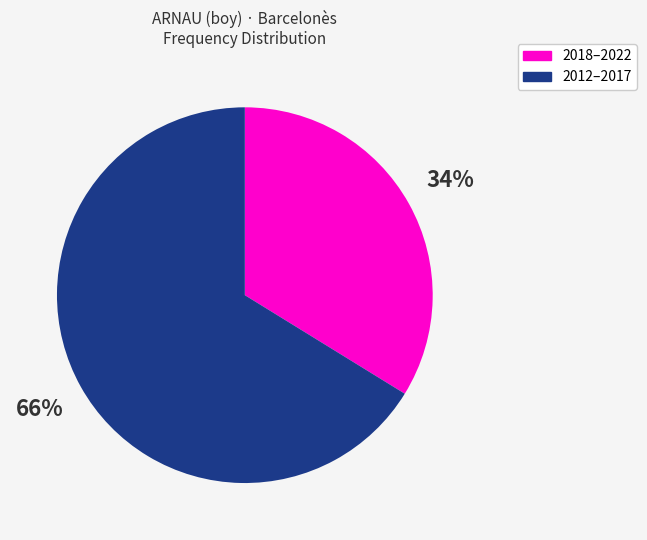

Does any single category account for the majority?

Yes